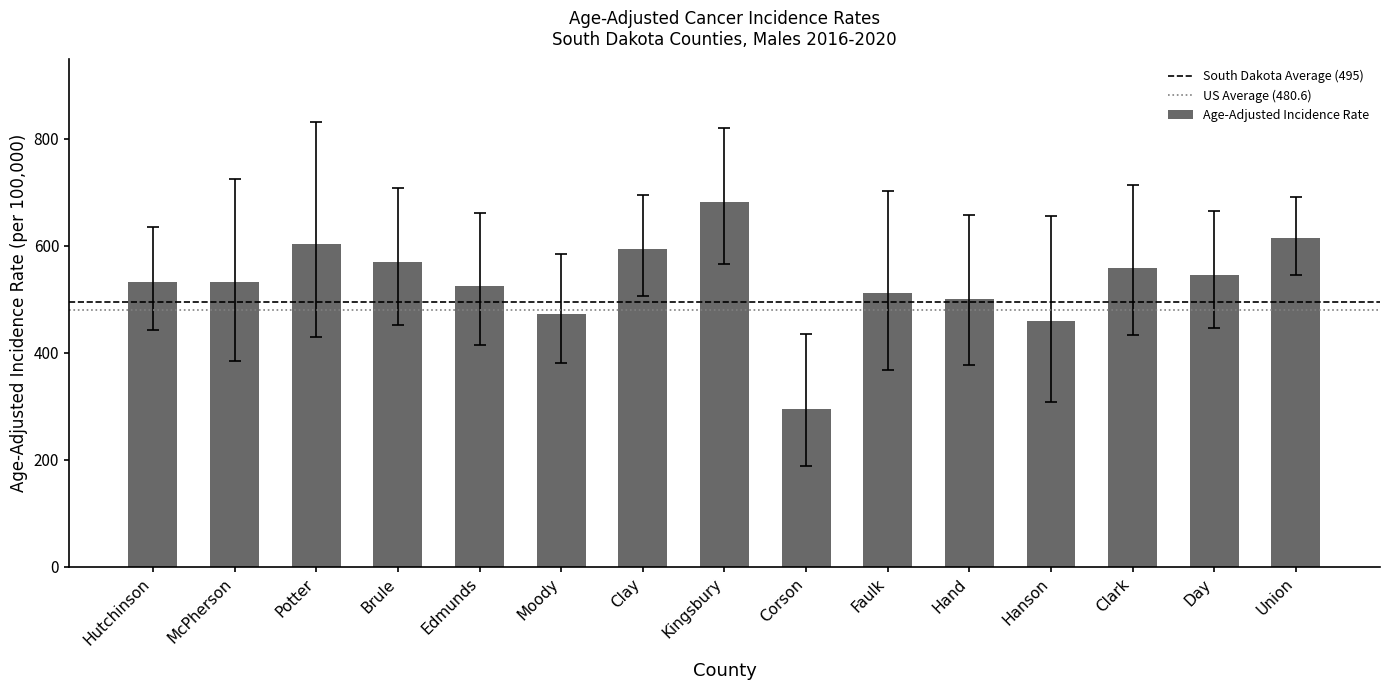

What is the change in value from McPherson to Hand?

-31.5